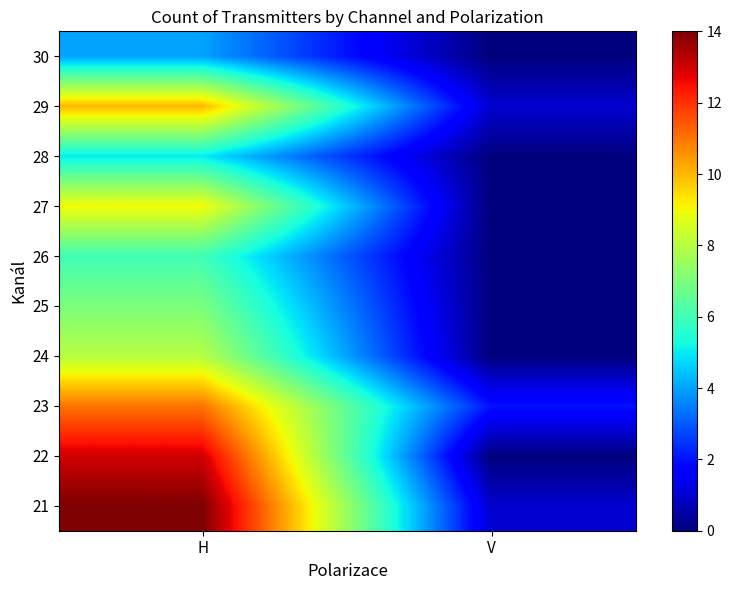

Is it true that 28 equals 0 at V?

True